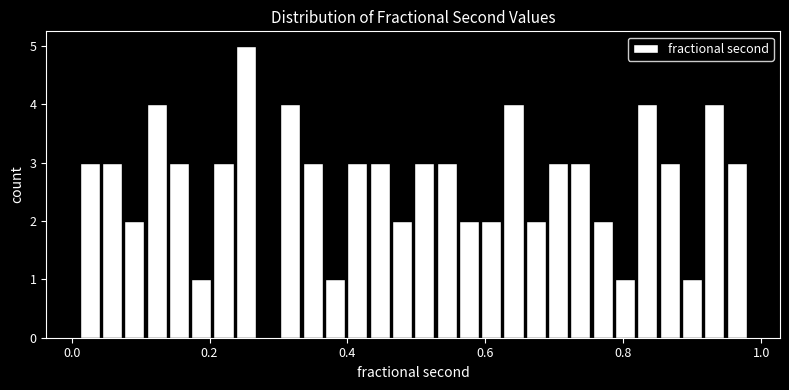

Around what value on the x-axis is the tallest bar? Give the approximate position of its centre, as read against the axis.

0.26